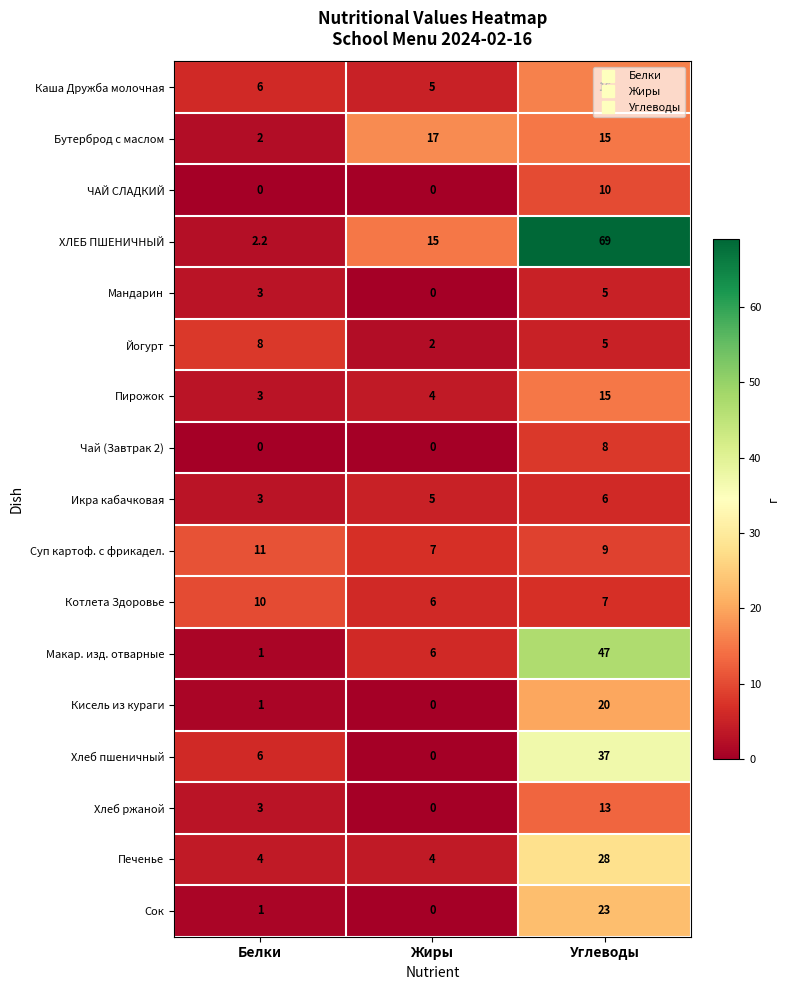

At which label does Йогурт reach its minimum?

Жиры